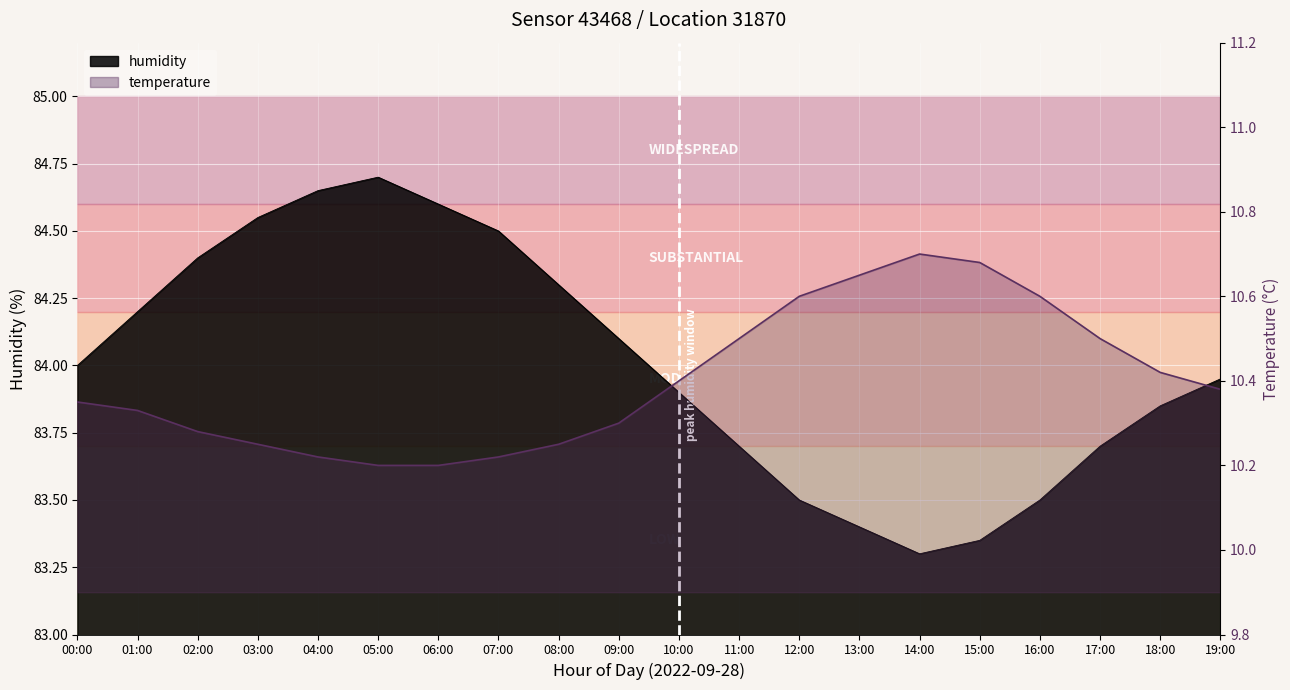

What is the spread (max minus min) of values at 04:00?

74.4